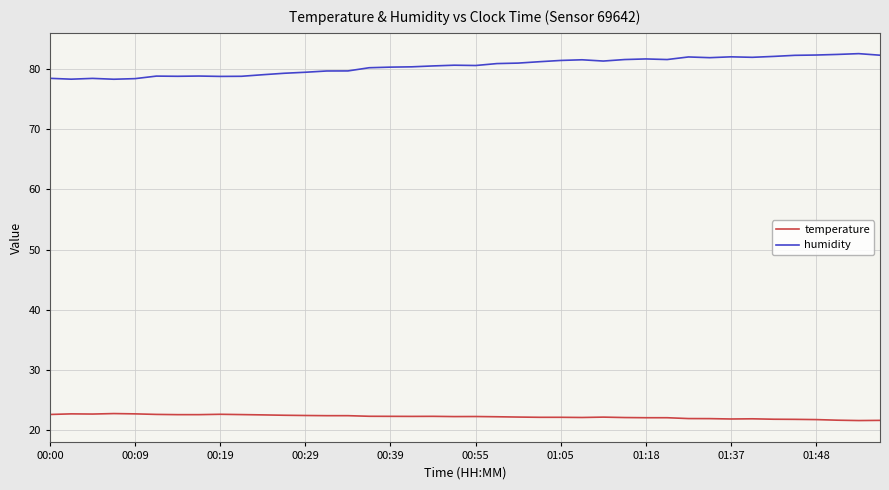

What is the difference between the maximum and second lowest values in the humidity series?

4.2